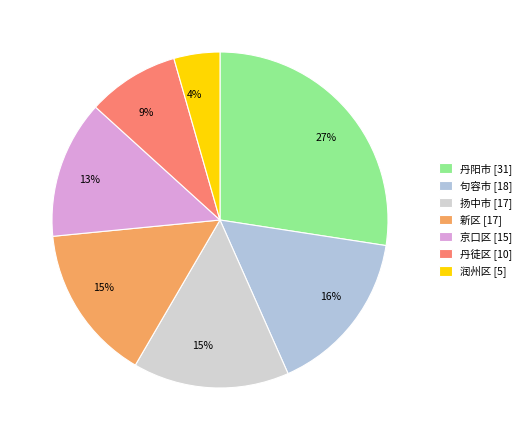

Does any single category account for the majority?

No